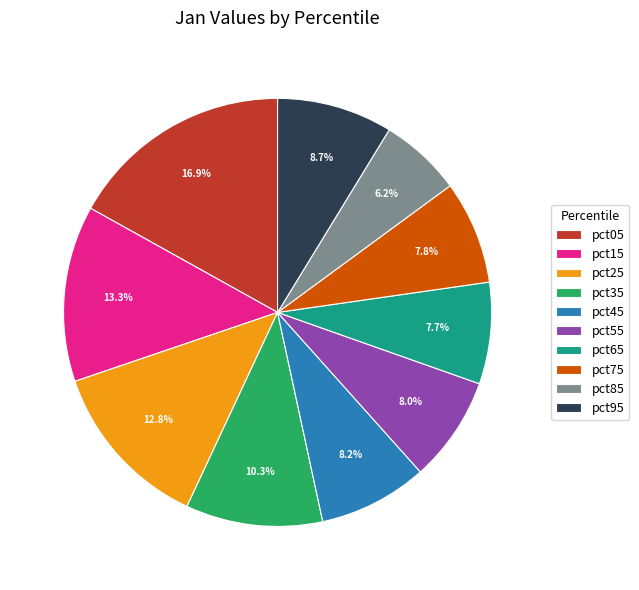

Which category has the smallest portion of the pie?

pct85